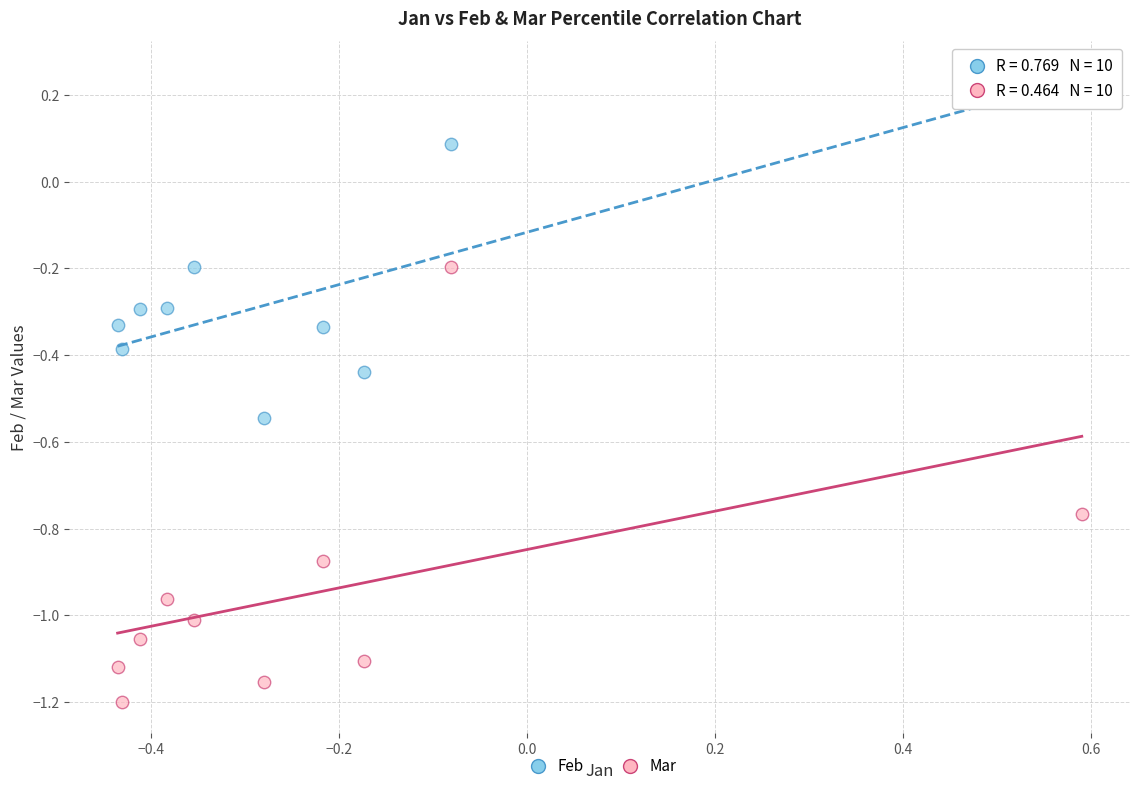

Which series reaches the maximum Y coordinate?

Feb